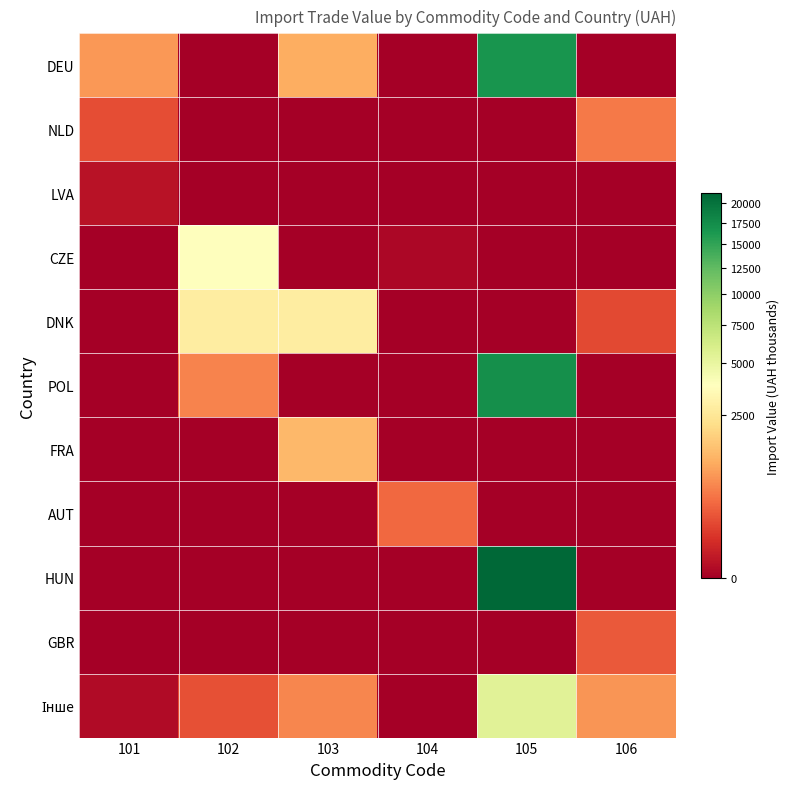

Between 102 and 106, which series saw the biggest shift?

CZE